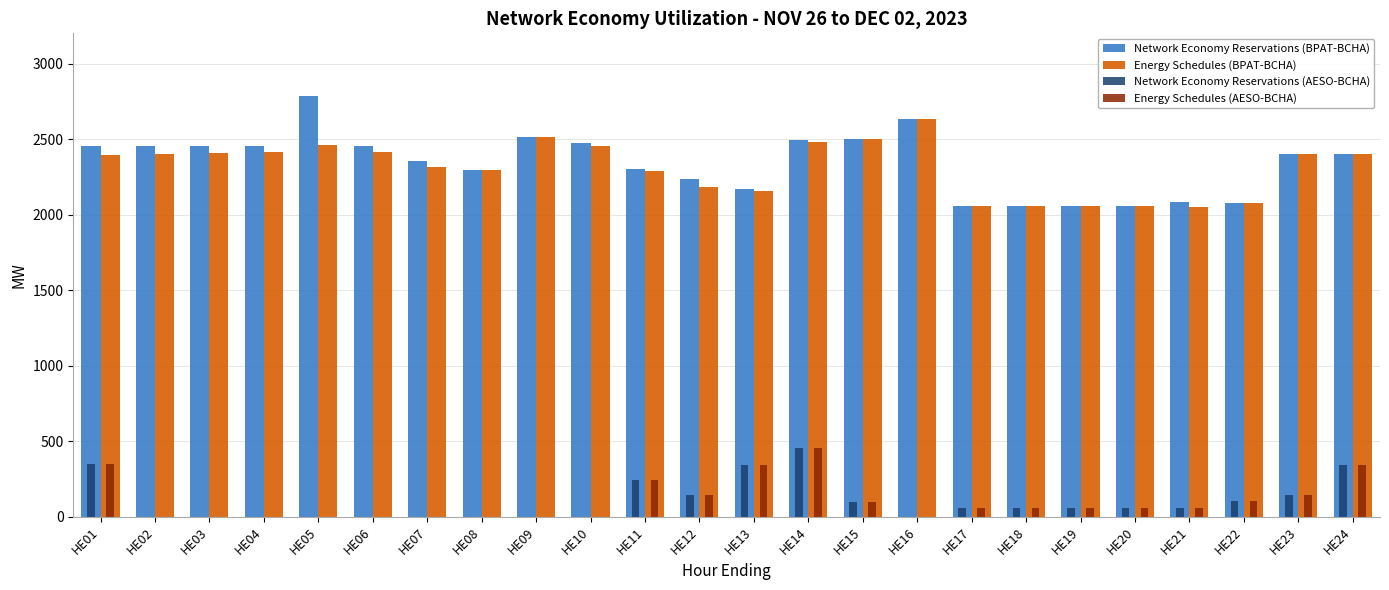

What is the sum of all Network Economy Reservations (AESO-BCHA) values?

2530